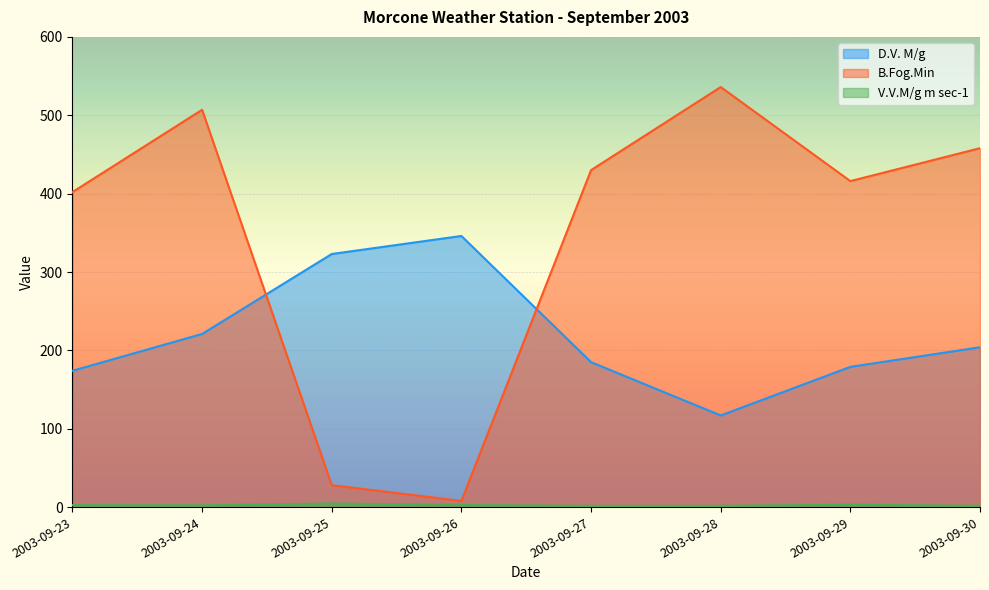

What is the difference between the maximum and minimum values in the D.V. M/g series?

229.0